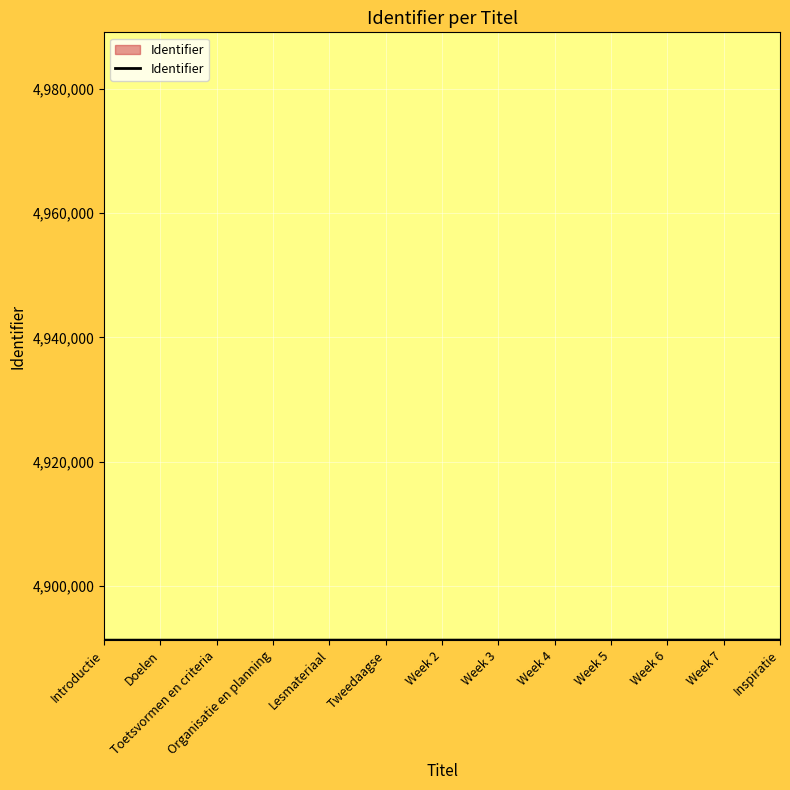

What is the ratio of the value at Toetsvormen en criteria to the value at Week 4?

1.0